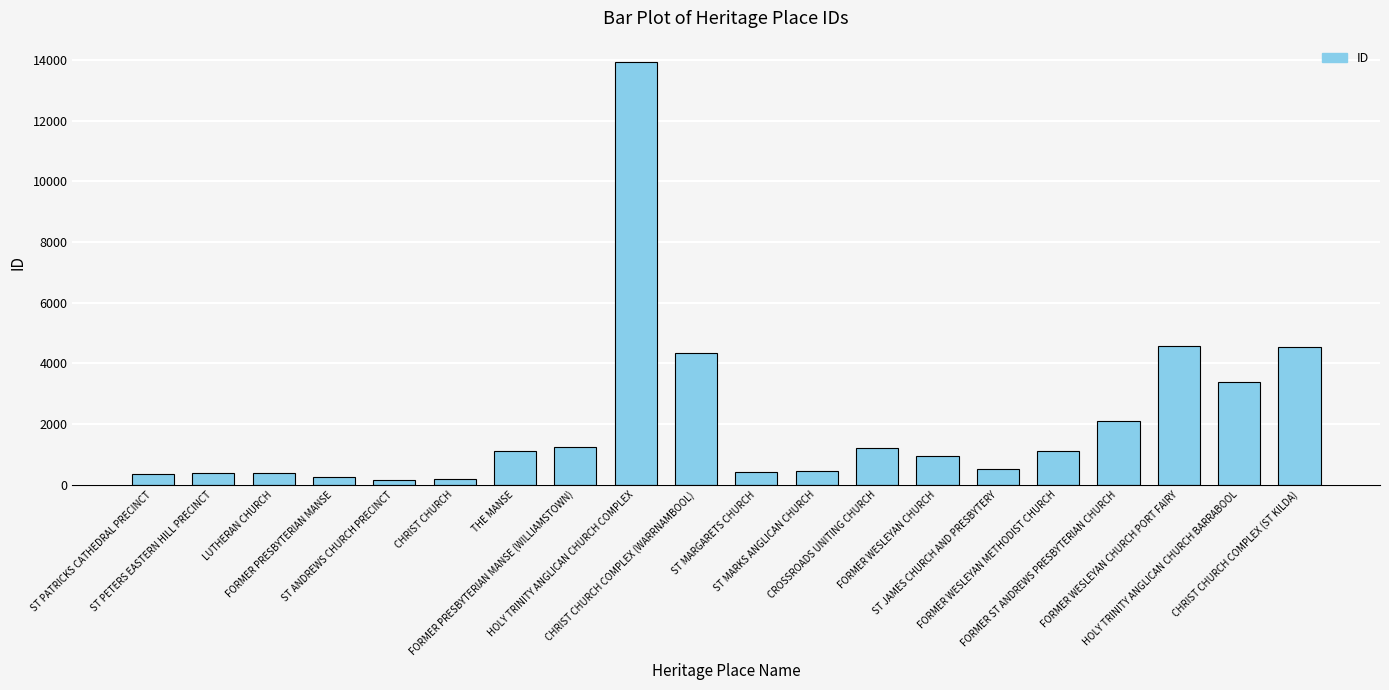

The value at CROSSROADS UNITING CHURCH is 1206. True or false?

True